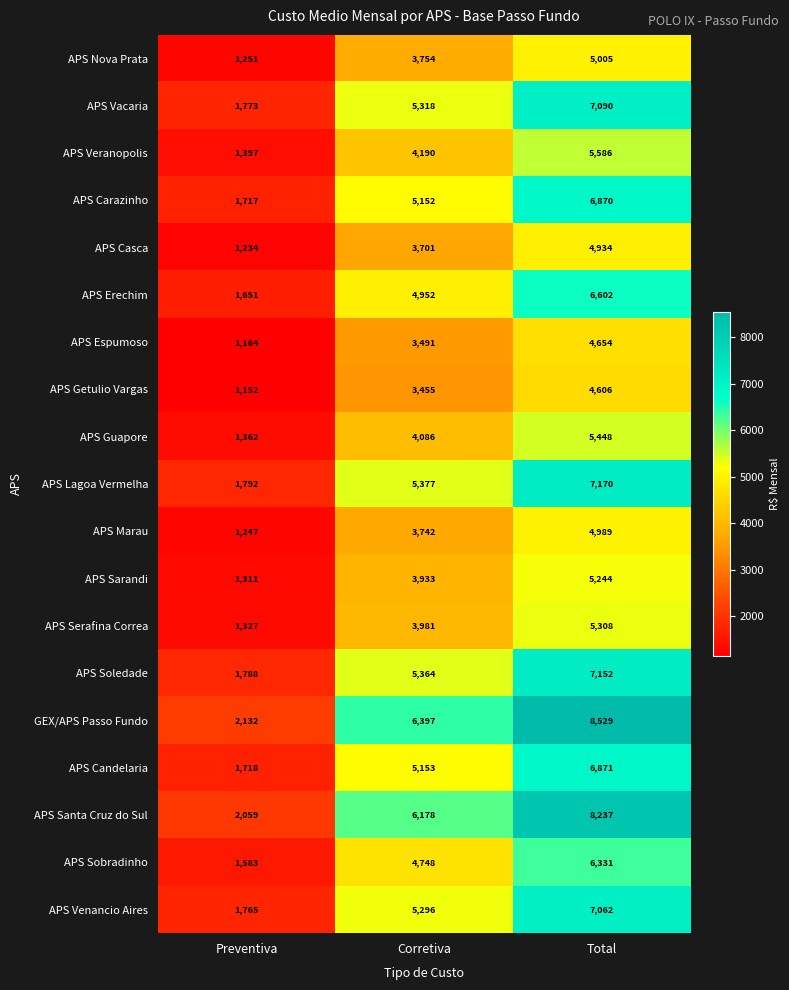

What is the difference between the APS Candelaria values at Total and Corretiva?

1718